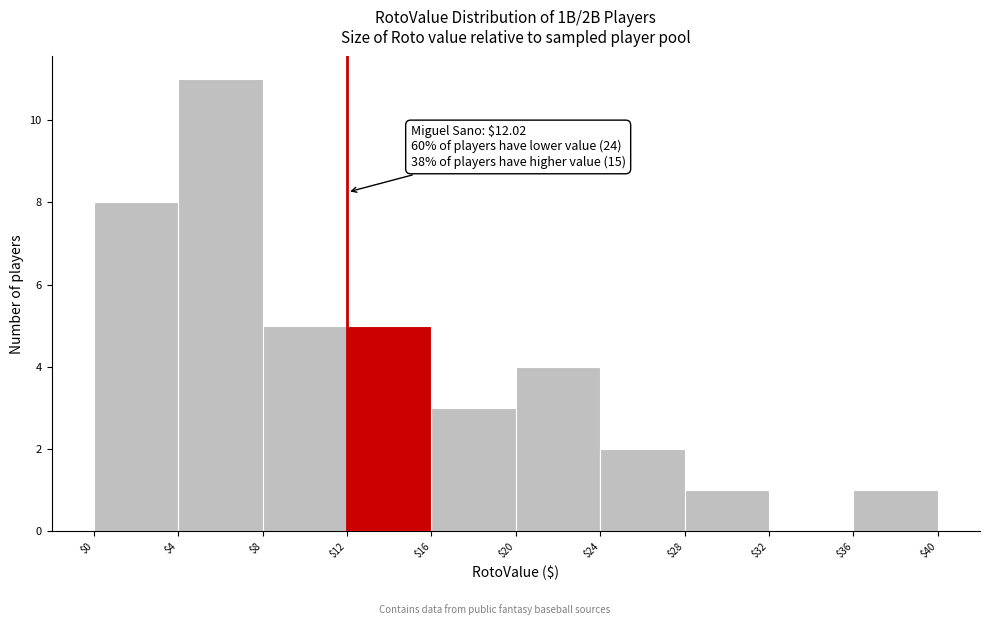

Which range on the x-axis has the tallest bar?

$4 to $8